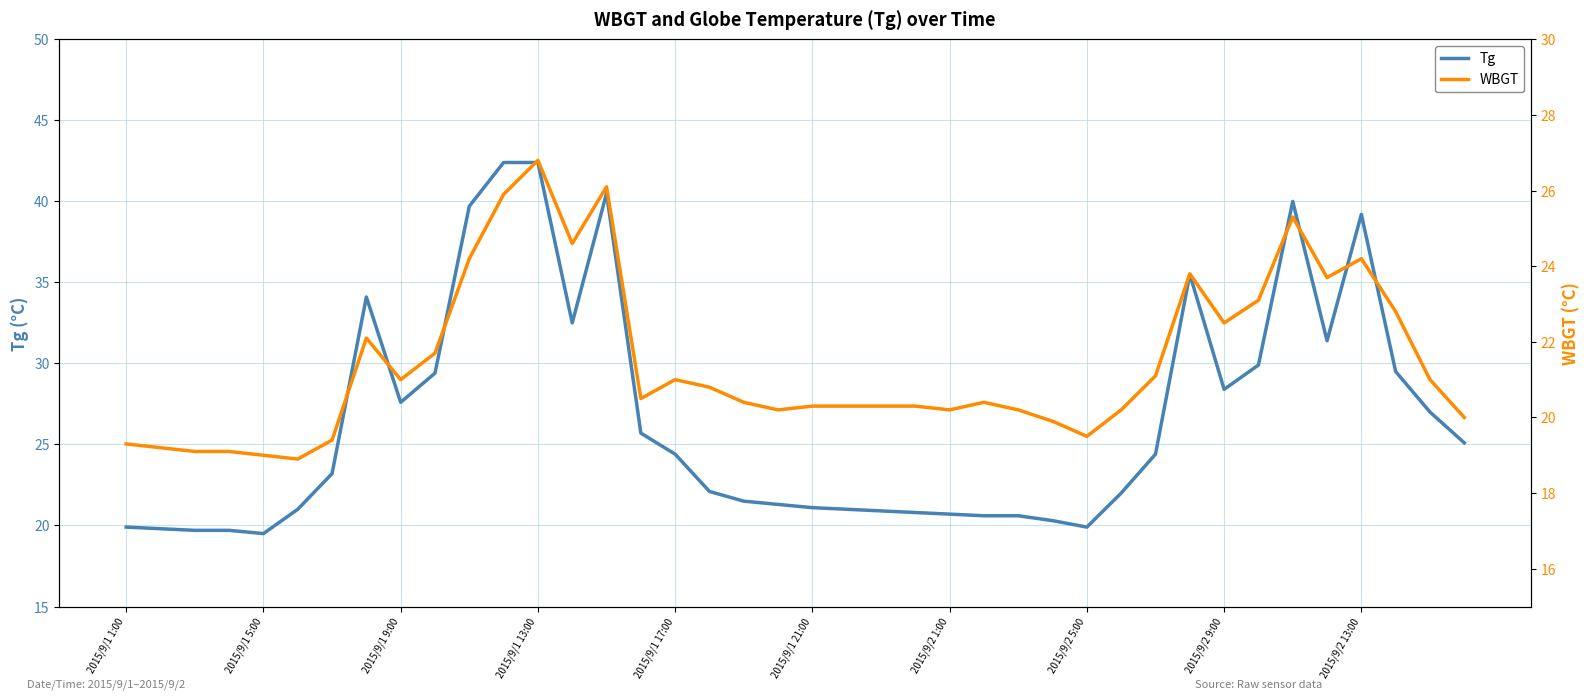

Count the number of data series in this chart.

2